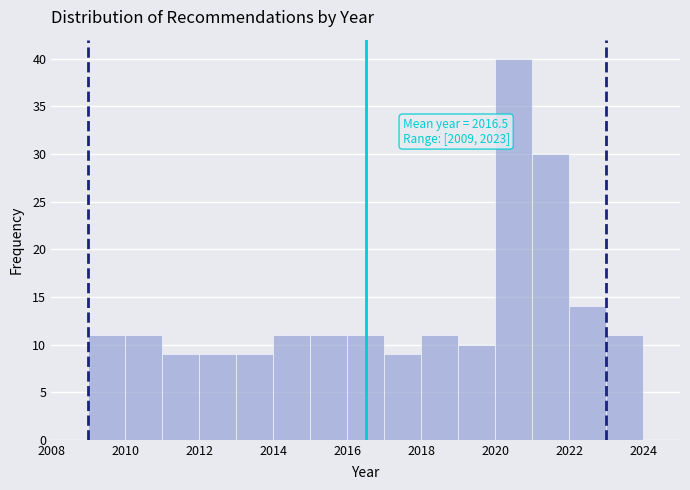

Over which range of the x-axis is the bar tallest?

2020 to 2021